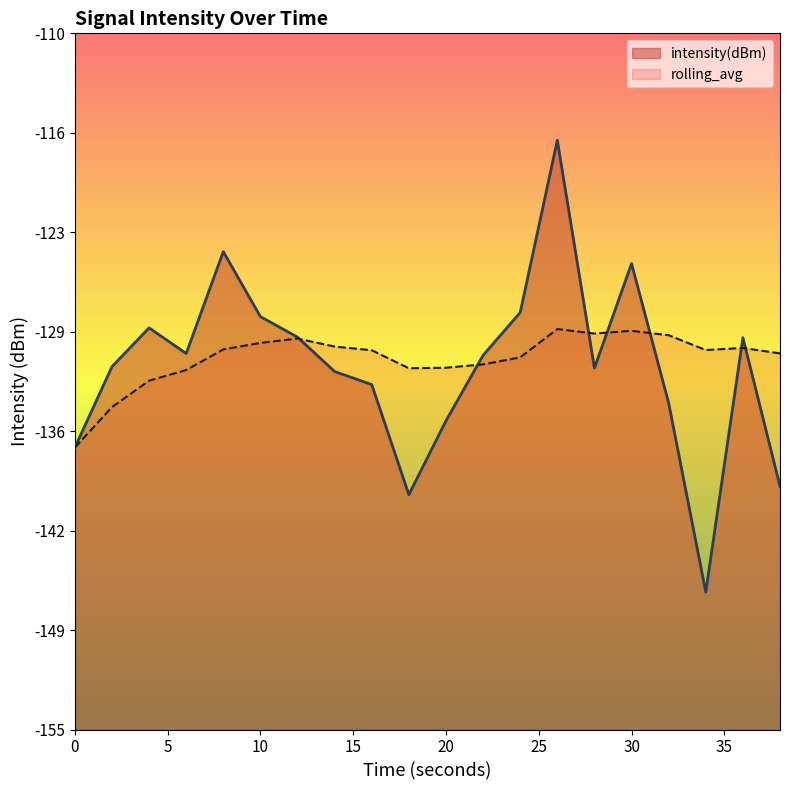

What is the total value across all series at 24?

-259.0